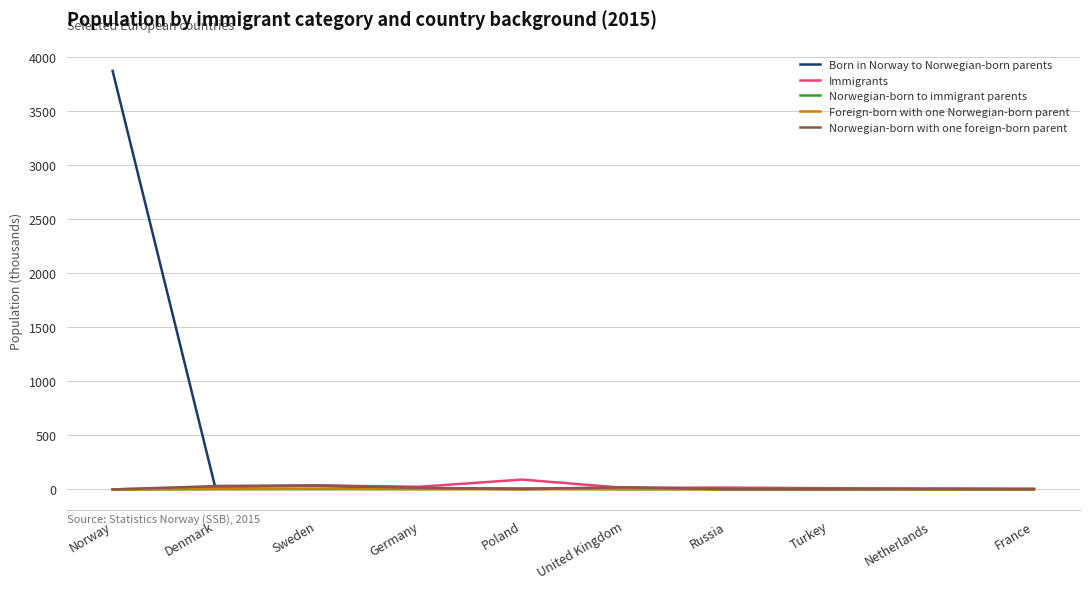

At which category is the sum across all series the highest?

Norway